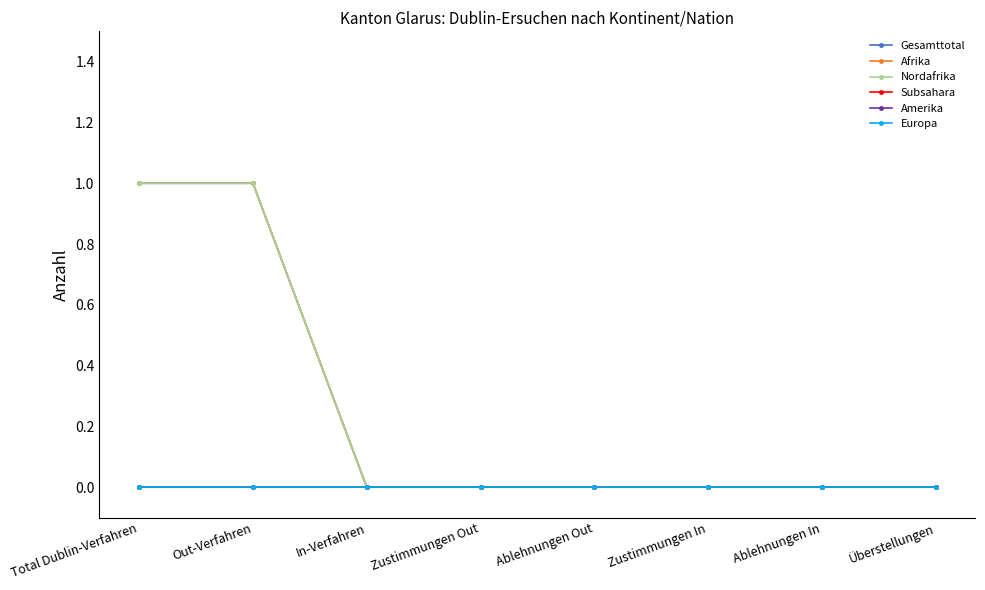

True or false: Afrika and Nordafrika cross at least once.

False